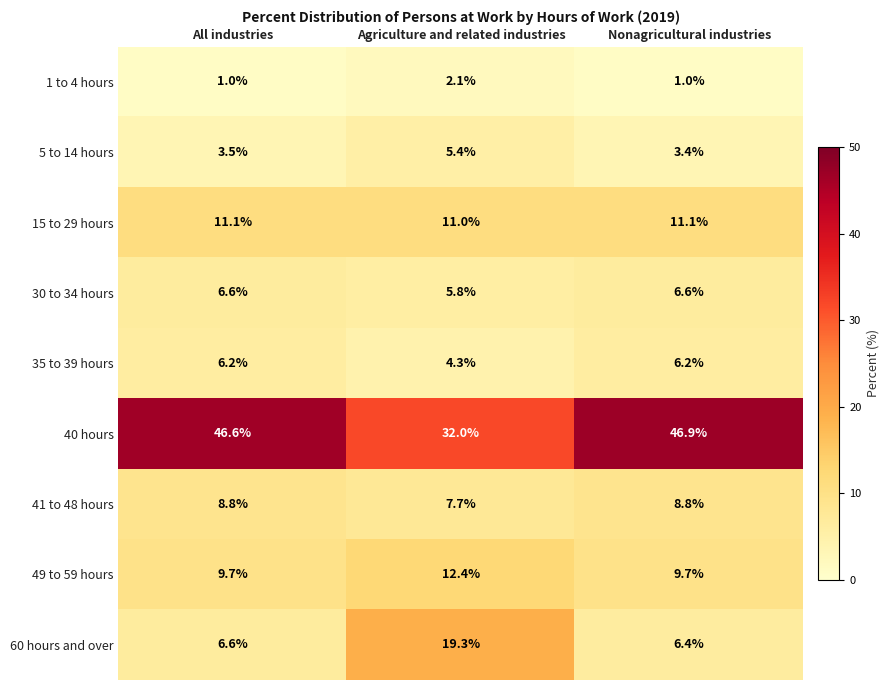

Which category has the highest value across all series?

Nonagricultural industries